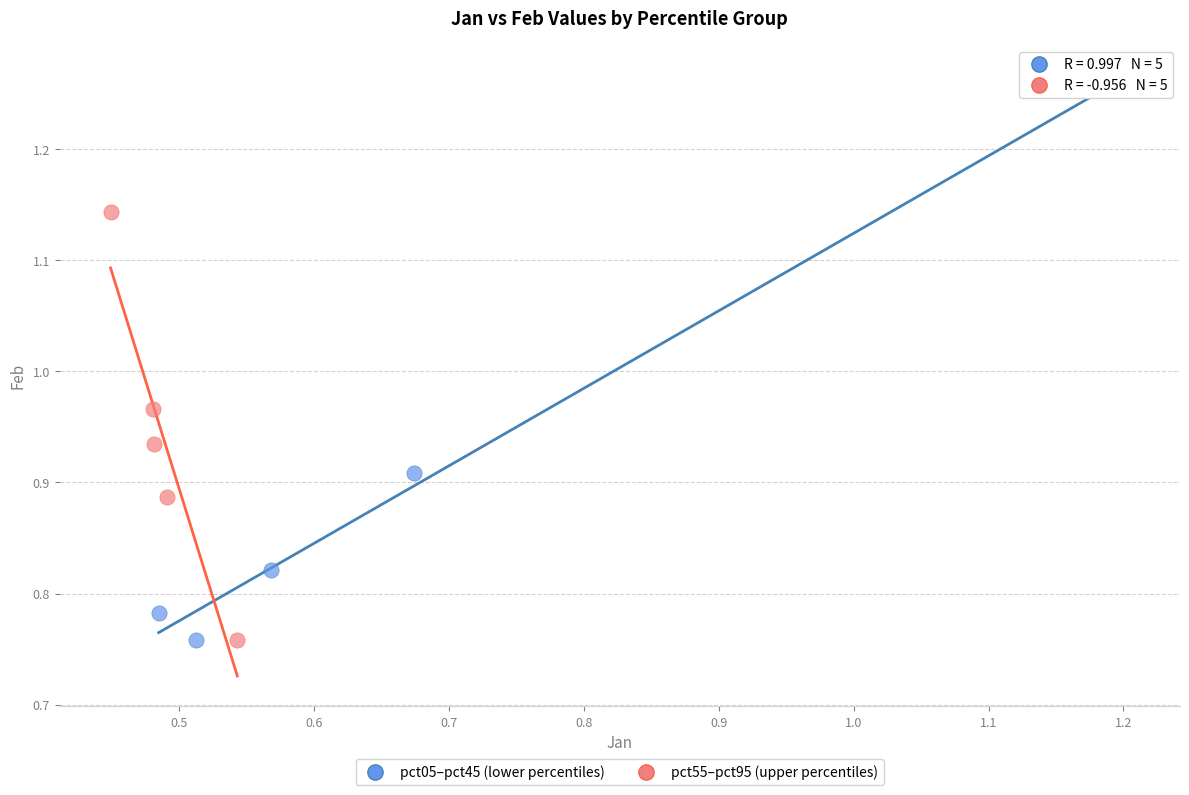

Which series reaches the maximum Y coordinate?

pct05–pct45 (lower percentiles)